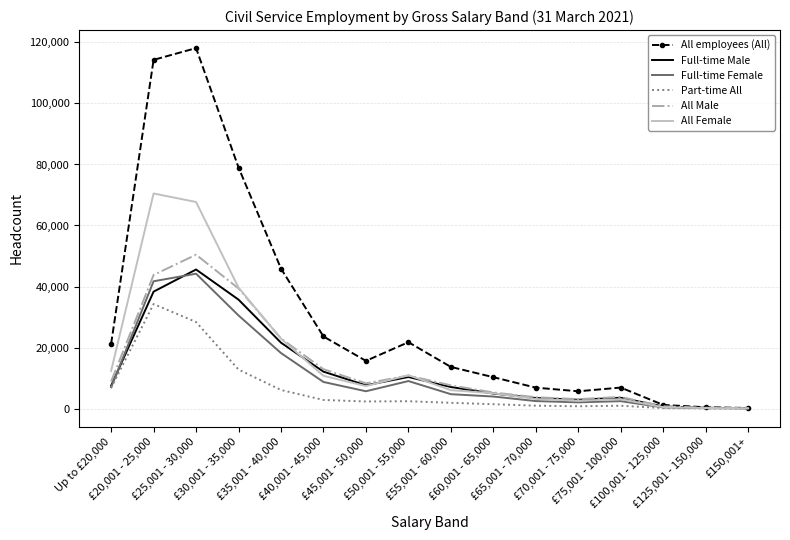

Which series has the largest range (max minus min)?

All employees (All)